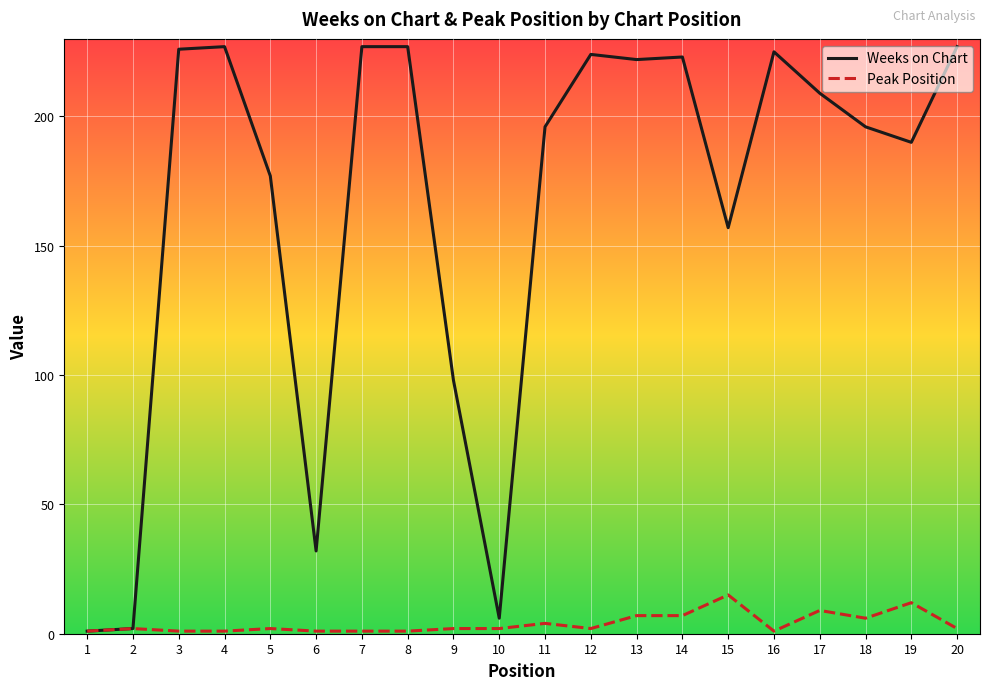

Is the value of Peak Position at 2 greater than the value of Weeks on Chart at 16?

No